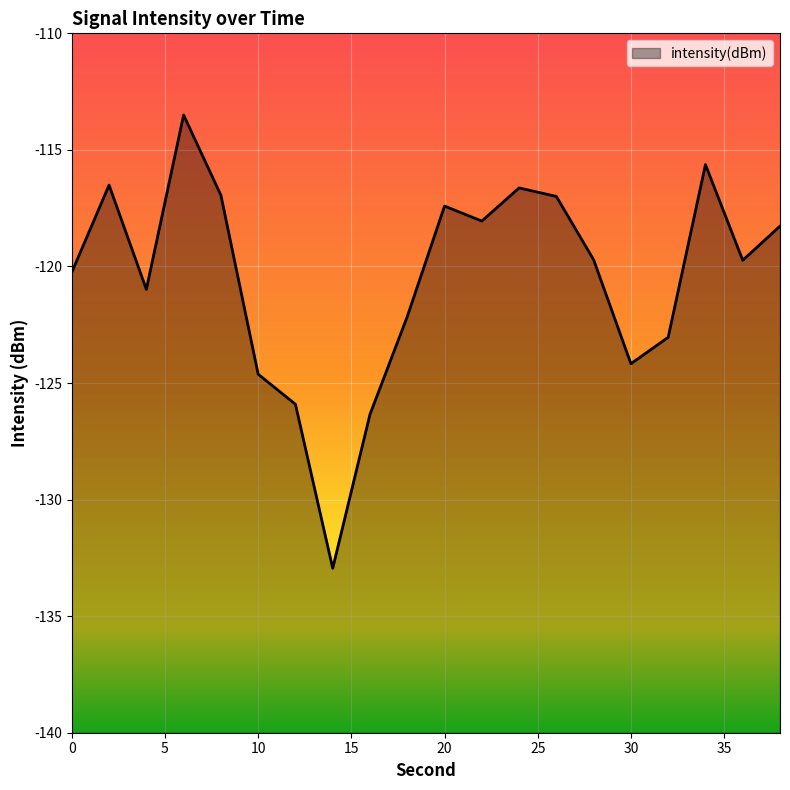

At which label is the value closest to -123?

32